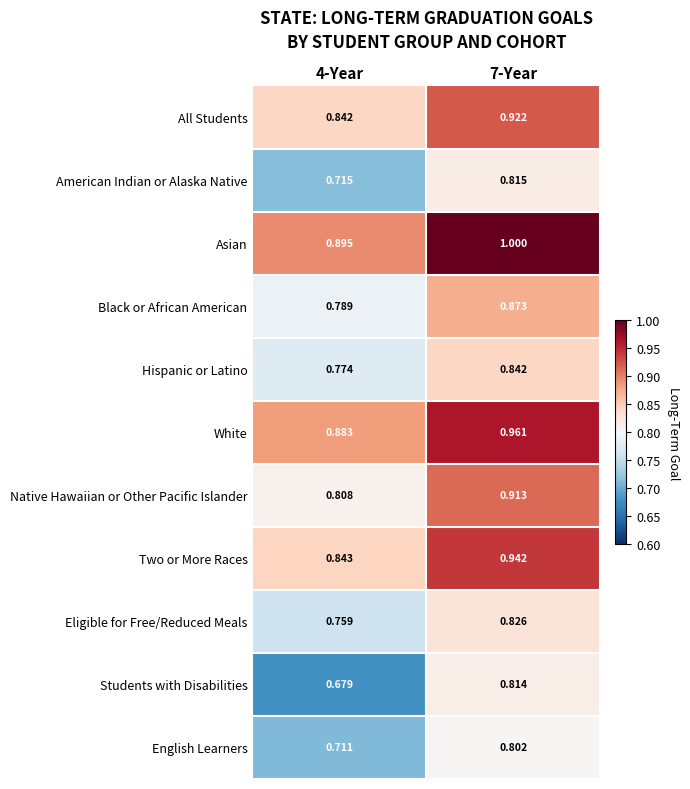

Which series has the largest range (max minus min)?

Students with Disabilities